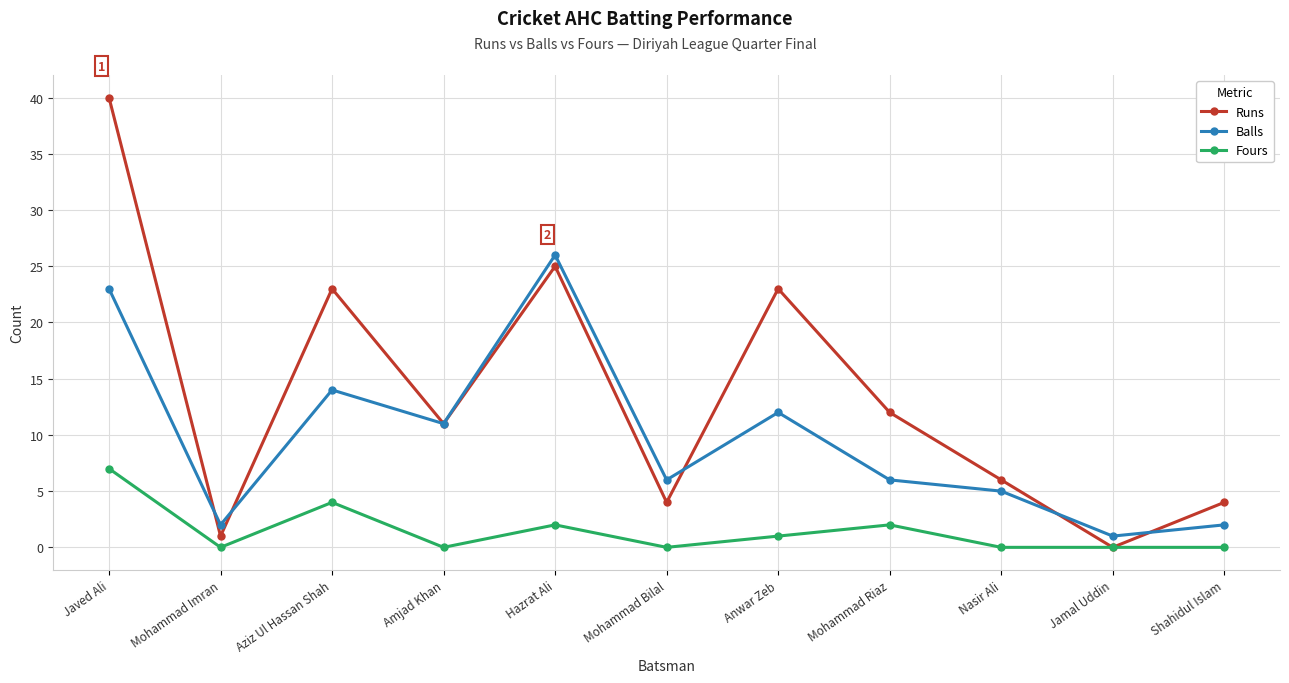

Which series has the widest spread of values?

Runs